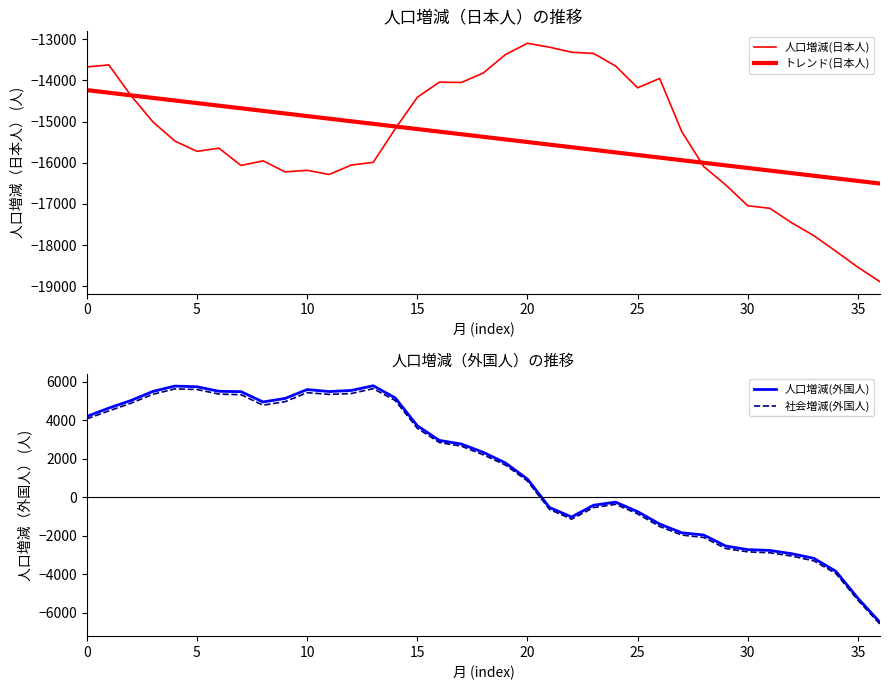

How many data points in 社会増減(外国人) are above 2202?

18